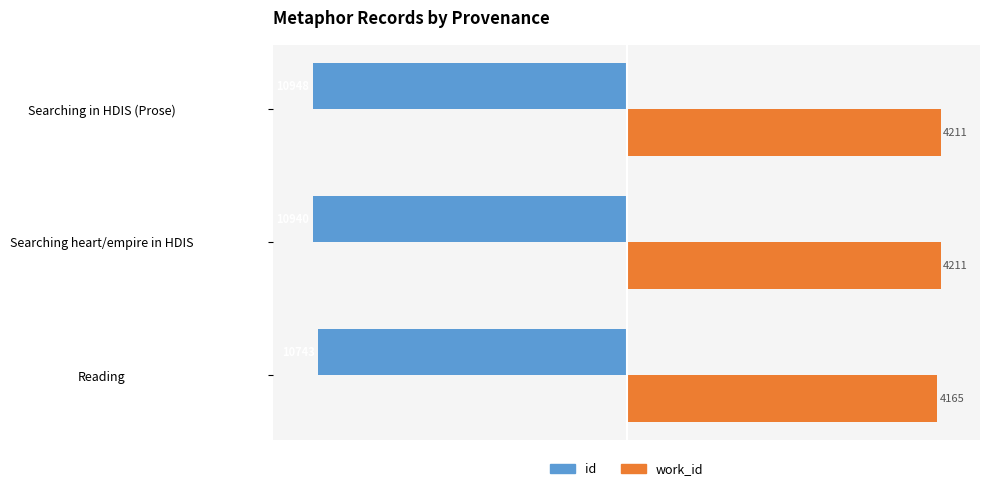

What are all the series names shown in the legend?

id, work_id